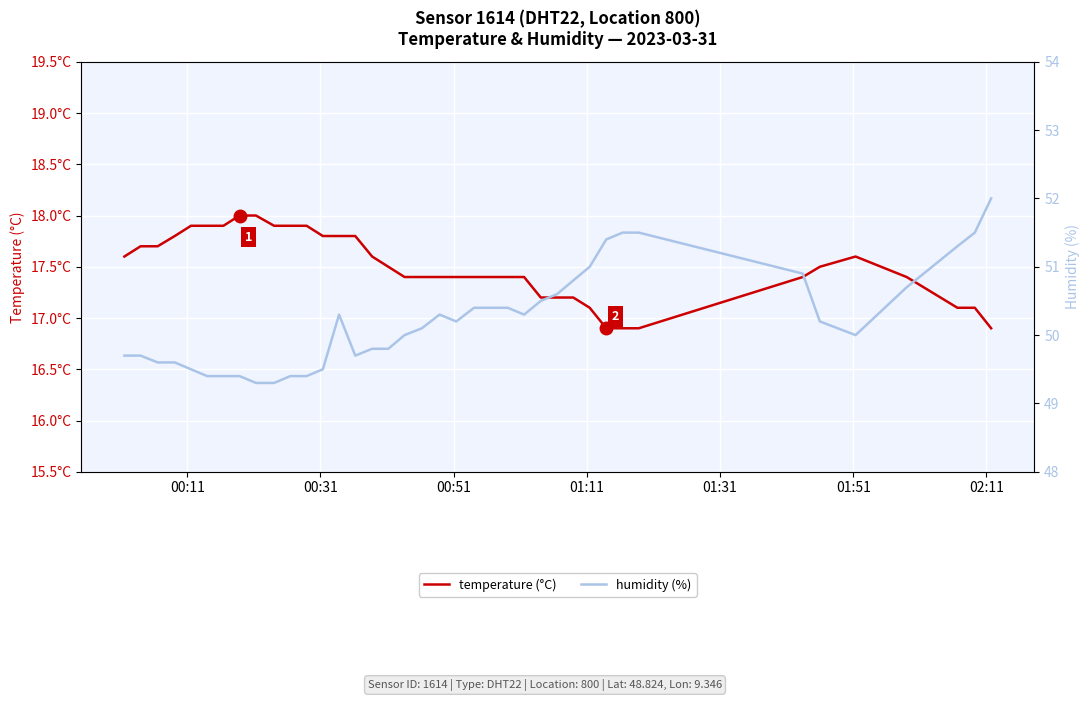

How many lines are shown in the chart?

2